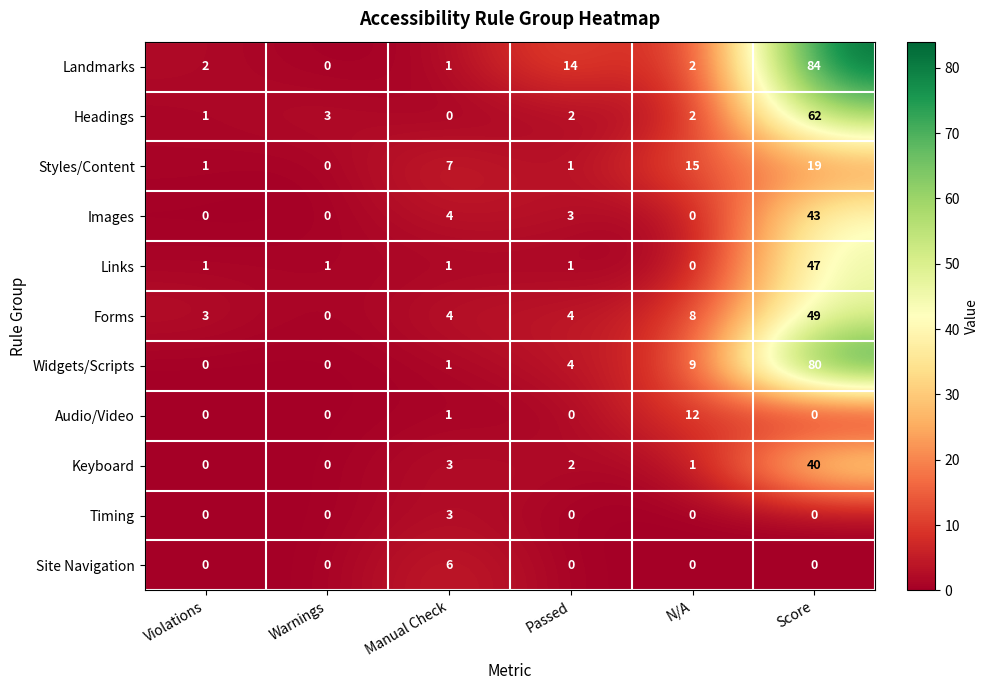

How many categories are shown in the chart?

6